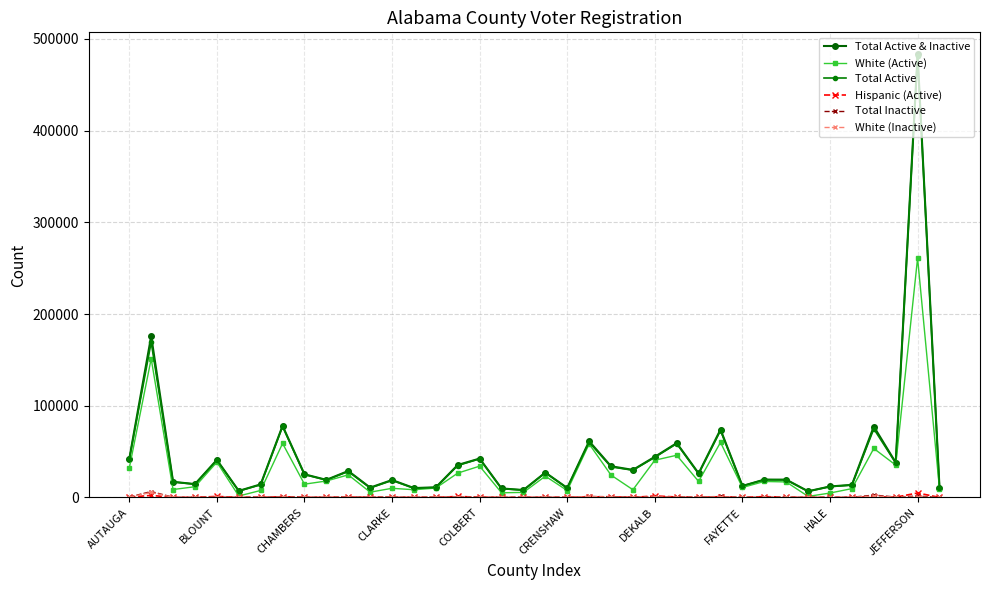

True or false: Total Active & Inactive and Total Inactive cross at least once.

False